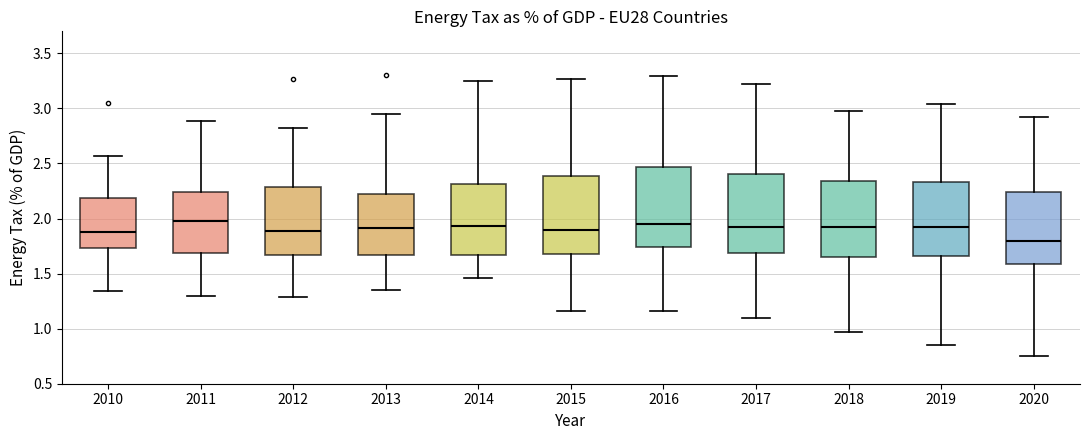

Where is the upper edge of the box at x = 2014 on the y-axis? The values are not printed on the chart, so give them approximately, as read against the axis.

2.30